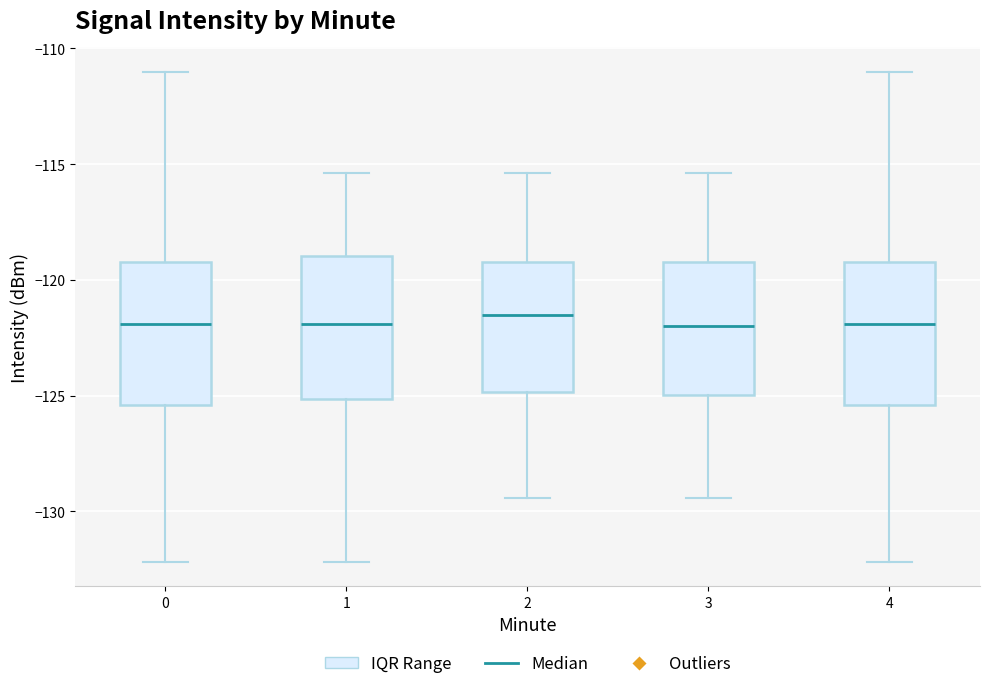

Reading left to right, transcribe this box plot: for each box, give where its median line is, the range the box spans, and where its two whiskers end, as read against the y-axis. The values are not printed on the chart, so give them approximately, as read against the axis.

0: median -122.0, box -125.5 to -119.0, whiskers -132.0 to -111.0
1: median -122.0, box -125.0 to -119.0, whiskers -132.0 to -115.5
2: median -121.5, box -125.0 to -119.0, whiskers -129.5 to -115.5
3: median -122.0, box -125.0 to -119.0, whiskers -129.5 to -115.5
4: median -122.0, box -125.5 to -119.0, whiskers -132.0 to -111.0